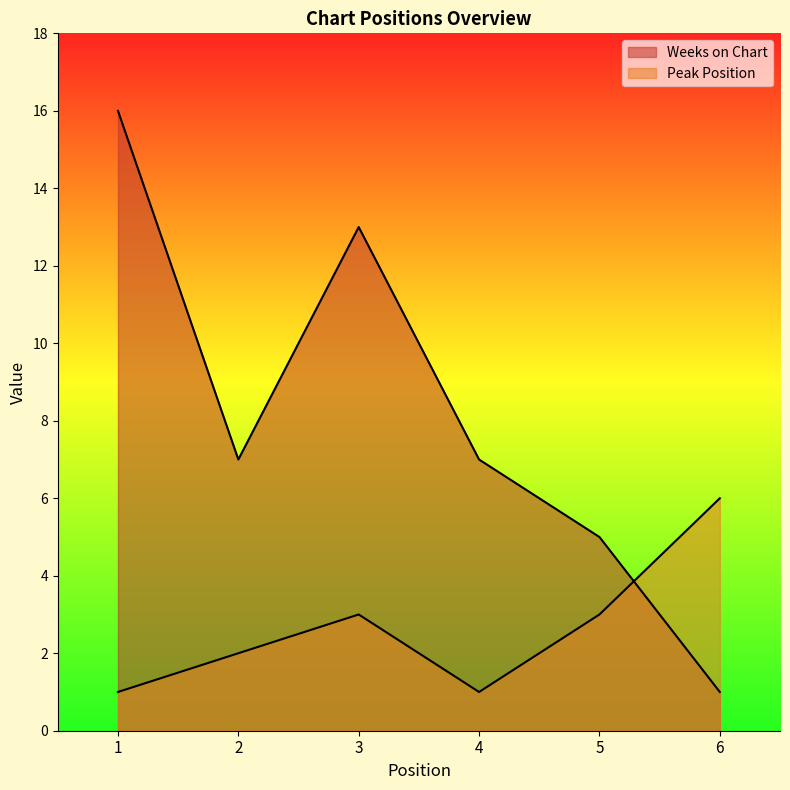

How many interior local valleys does the Weeks on Chart series have?

1